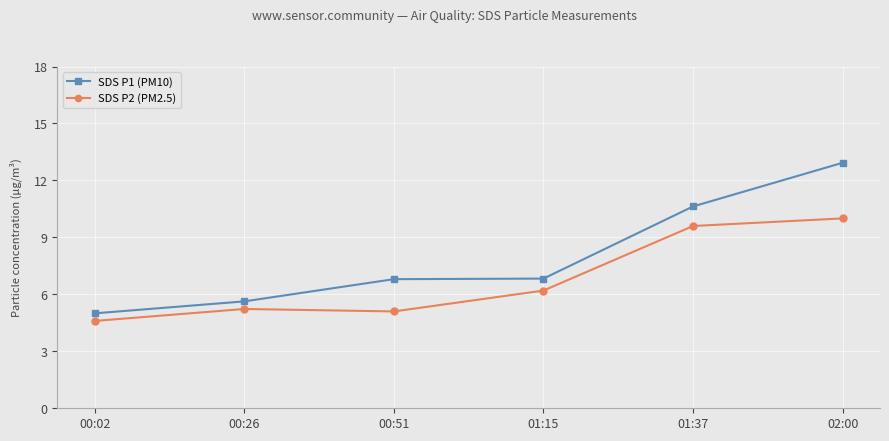

Which label corresponds to the smallest value in the chart?

00:02